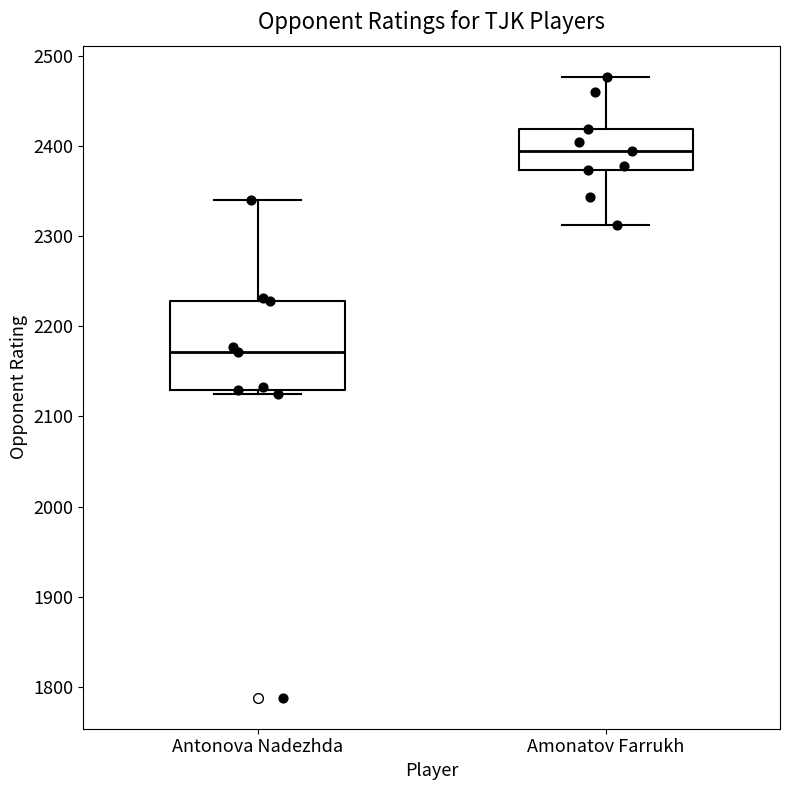

Reading left to right, read every box against the y-axis: the position of its median line, the range the box covers, and the ends of its whiskers. The values are not printed on the chart, so give them approximately, as read against the axis.

Antonova Nadezhda: median 2170, box 2130 to 2230, whiskers 2130 (just below the box's lower edge) to 2340
Amonatov Farrukh: median 2400, box 2370 to 2420, whiskers 2310 to 2480